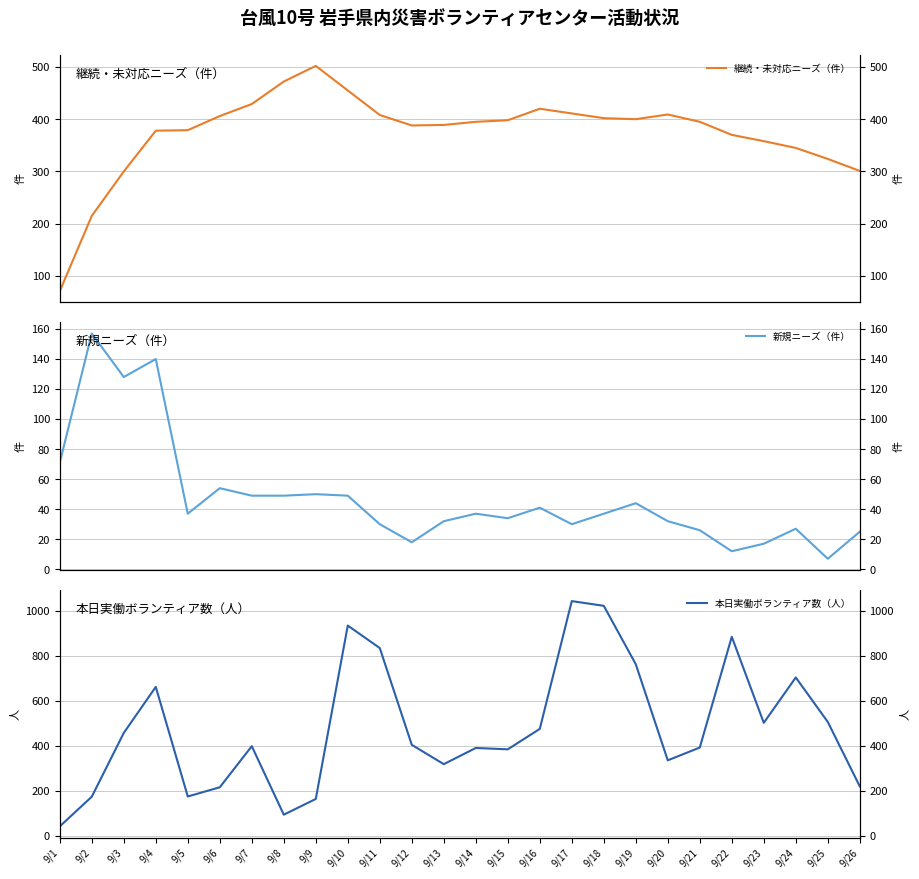

In 本日実働ボランティア数（人）, how many points are lower than both neighbors (excluding endpoints)?

6